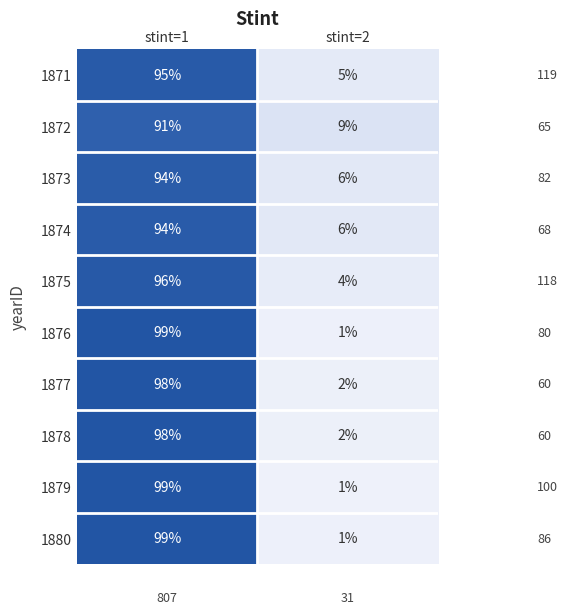

What is the sum of the 1874 values at stint=2 and stint=1?

100